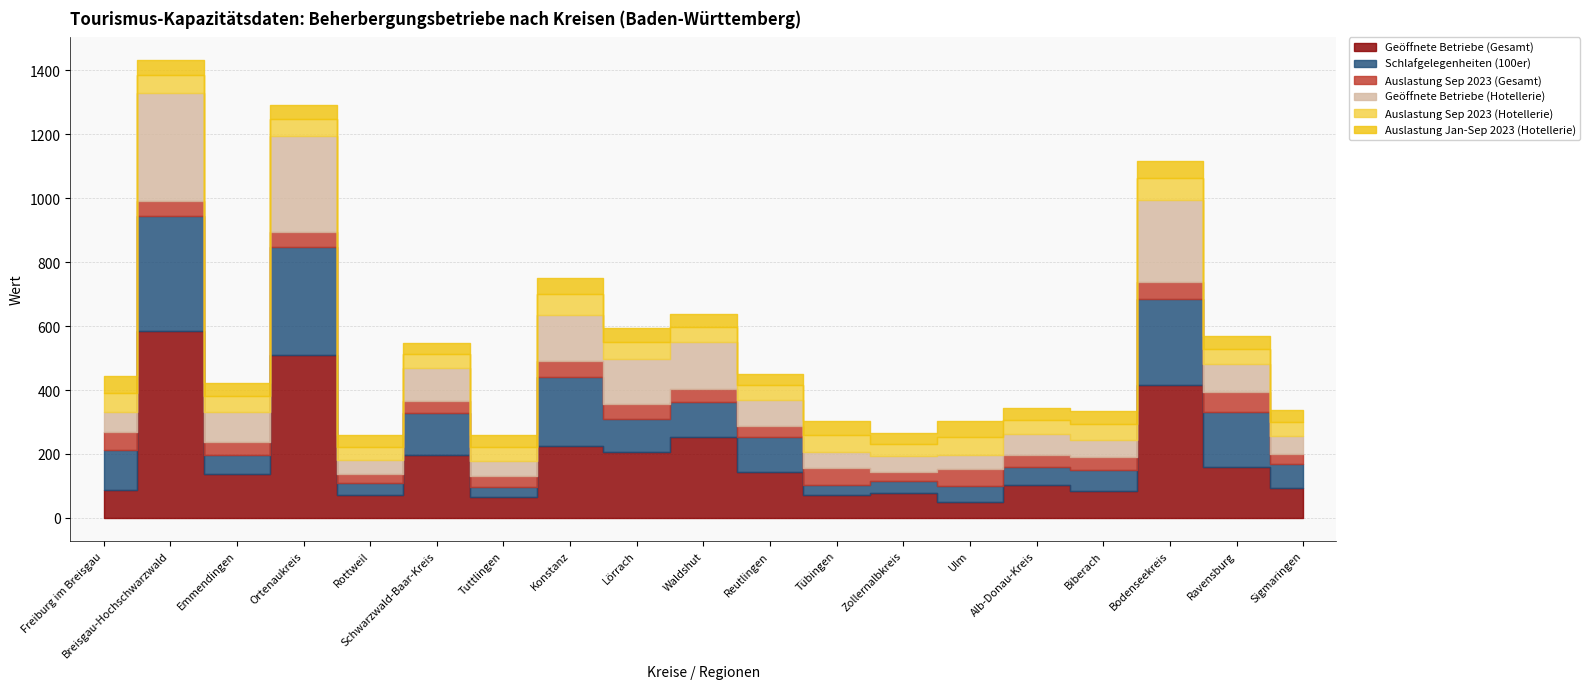

What is the maximum value for Geöffnete Betriebe (Hotellerie)?

338.0